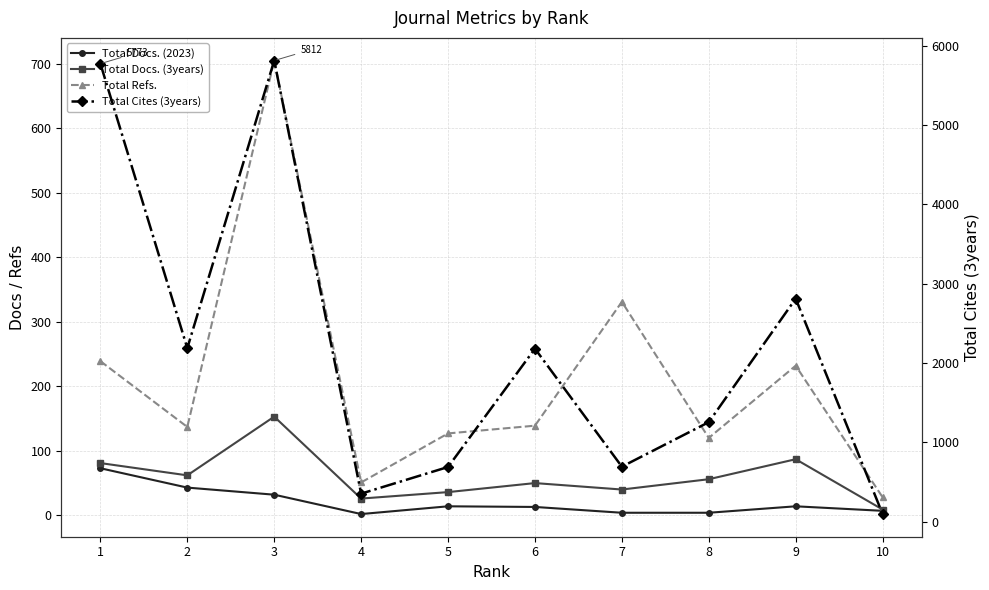

Is the value of Total Docs. (3years) at 1 greater than the value of Total Refs. at 1?

No